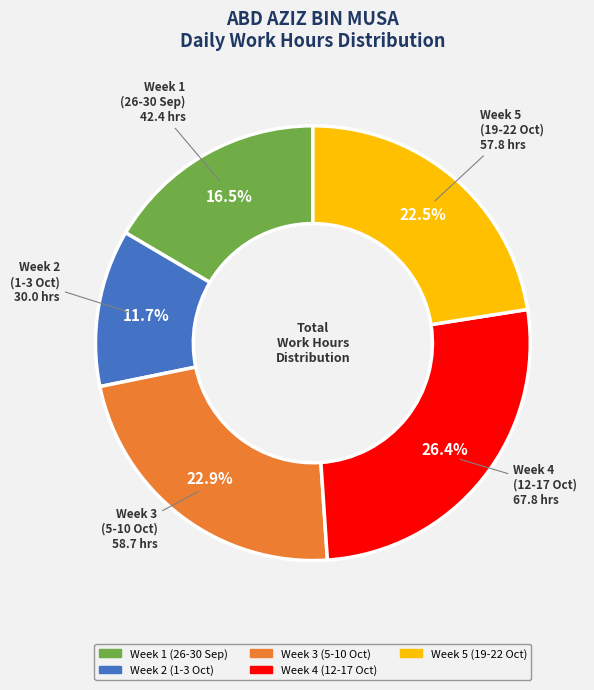

Is there a majority slice in this chart?

No